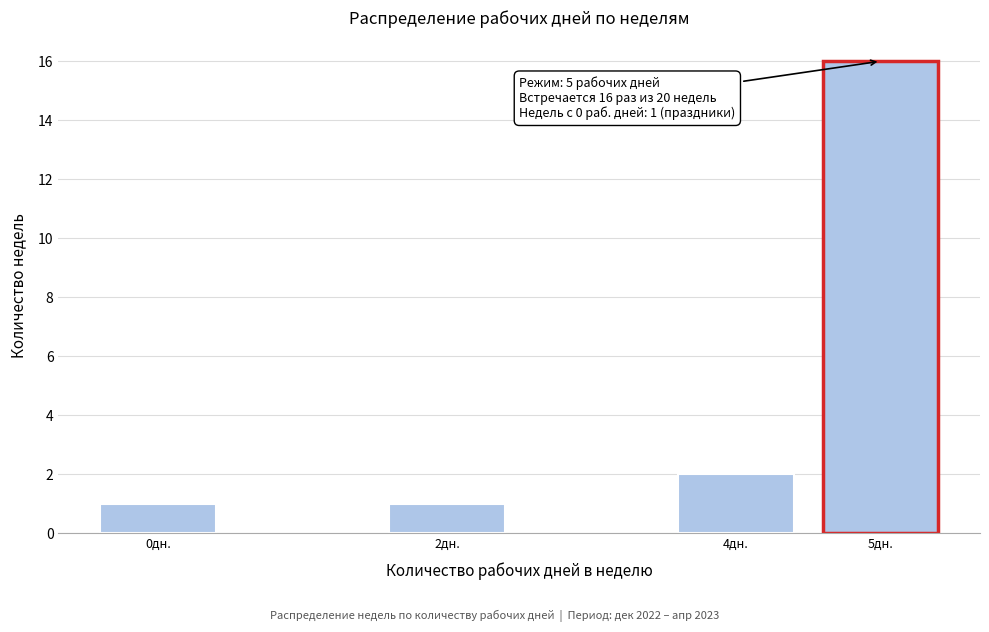

Reading left to right, transcribe all the data shown in this chart.

1	1	2	16